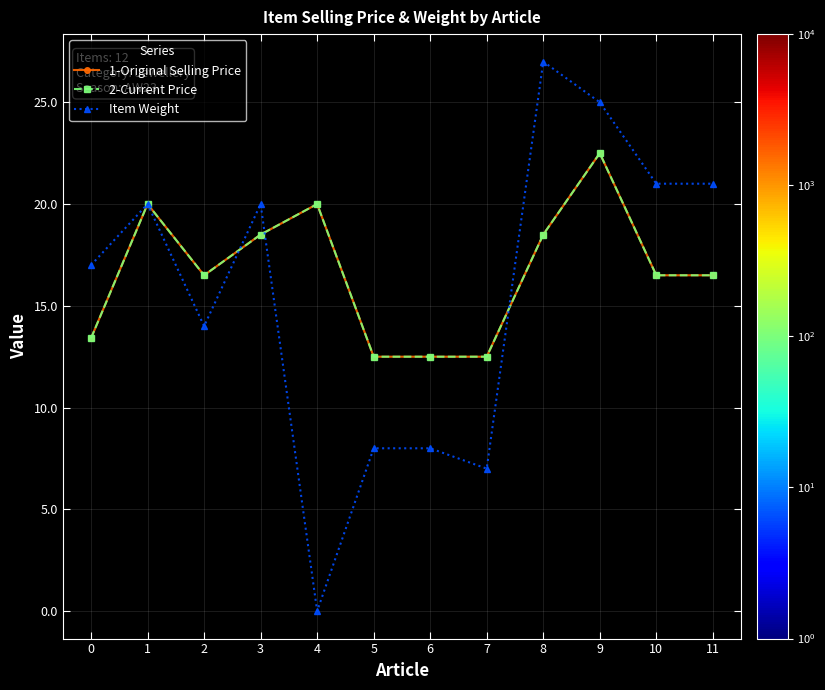

Does the chart have visible grid lines?

Yes